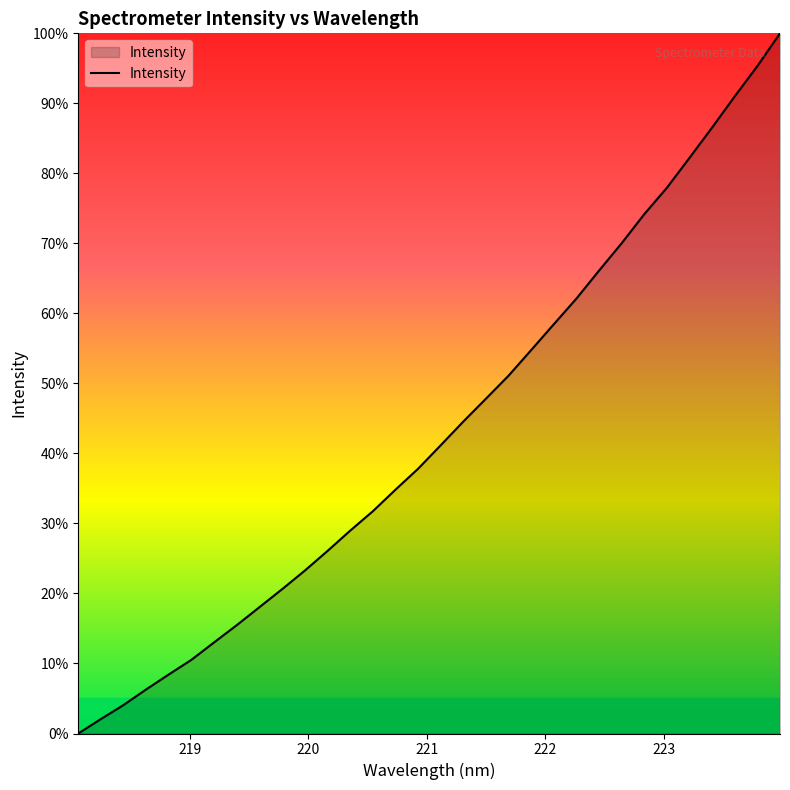

What is the difference between the maximum and minimum values?

100.0